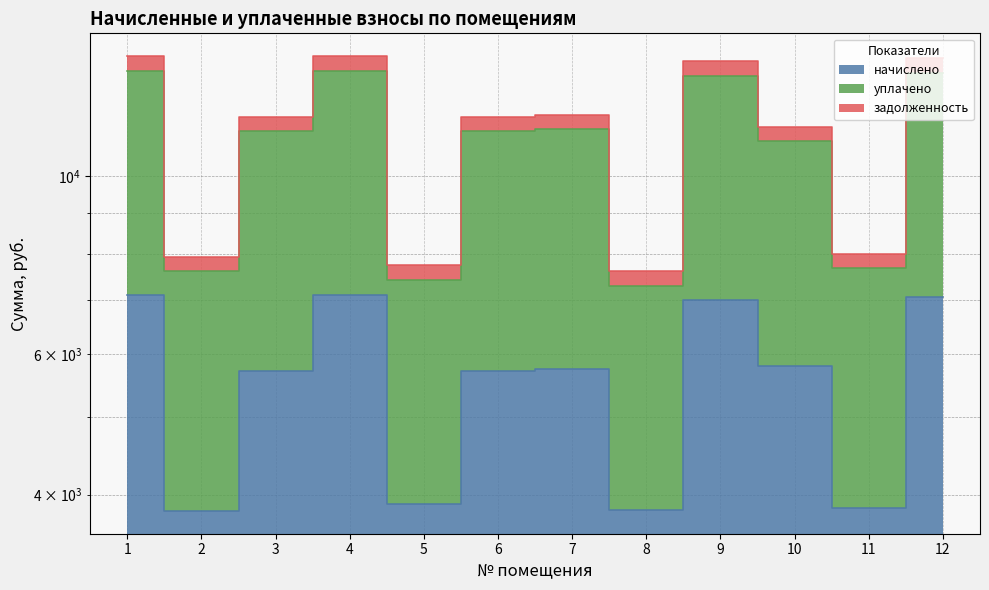

Reading left to right, what are all the values shown in this chart?

начислено: 1=7106.2	2=3815.0	3=5705.4	4=7106.2	5=3894.7	6=5716.8	7=5739.6	8=3826.3	9=7003.7	10=5785.1	11=3849.1	12=7072.0
уплачено: 1=13551.5	2=7611.6	3=11384.0	4=13551.5	5=7427.3	6=11406.0	7=11451.5	8=7296.8	9=13356.1	10=11060.1	11=7679.6	12=13486.3
задолженность: 1=14143.7	2=7929.6	3=11859.4	4=14143.7	5=7751.8	6=11882.4	7=11929.8	8=7615.7	9=13939.7	10=11542.2	11=8000.4	12=14075.6